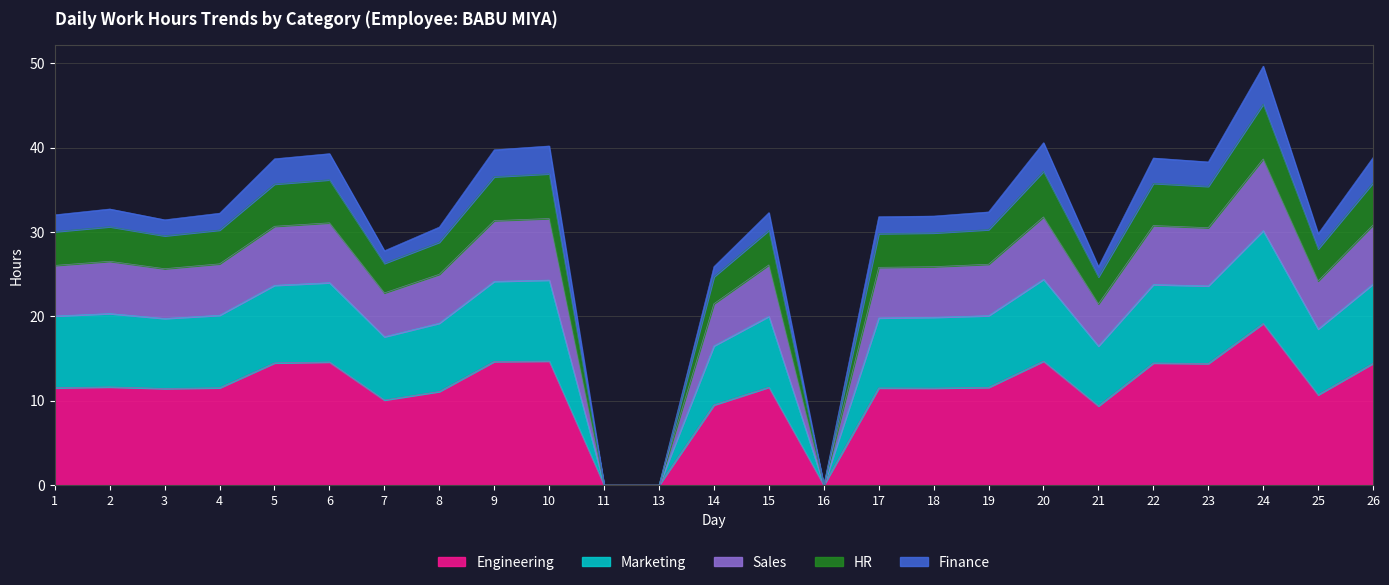

At which label does Engineering reach its peak?

24